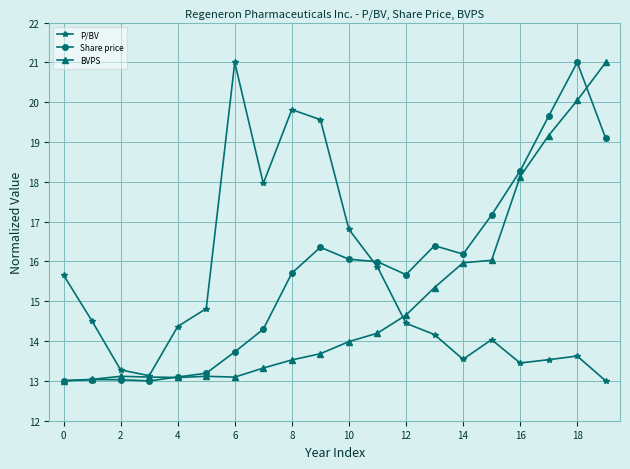

True or false: Share price has more than 1 interior local peaks.

True